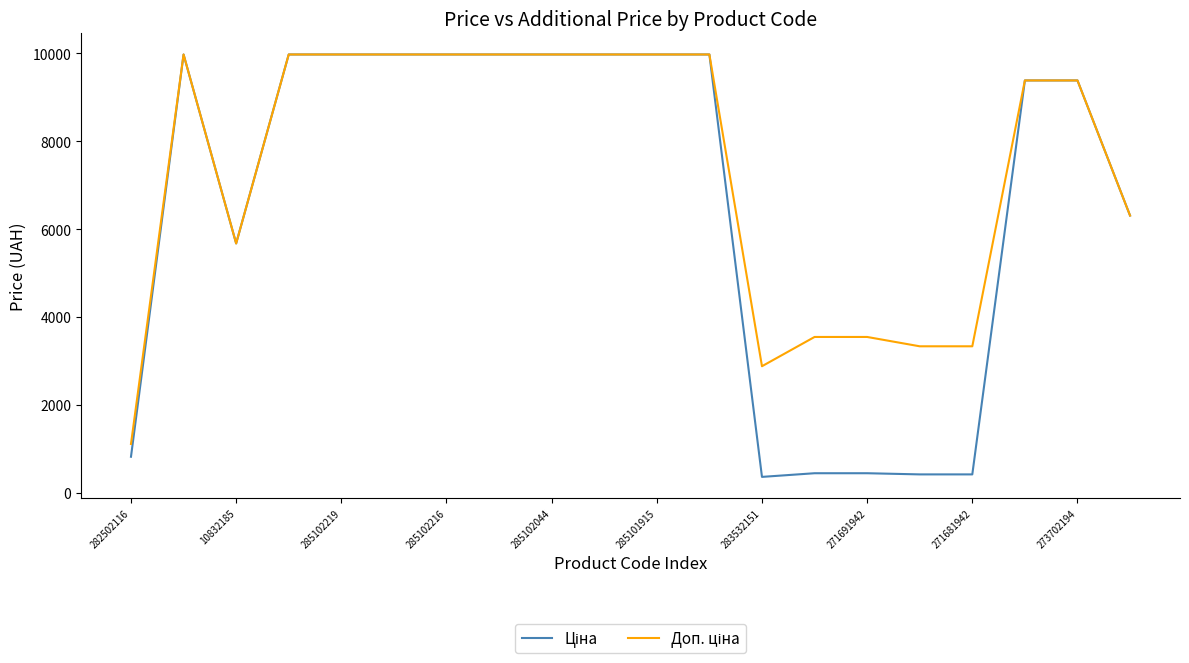

What is the minimum value shown in the chart?

359.9